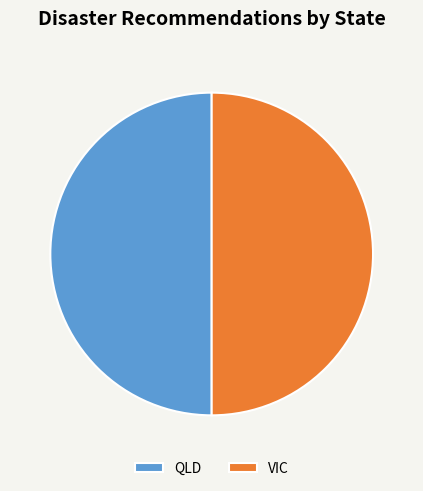

Do QLD and VIC together represent more than half of the pie?

Yes